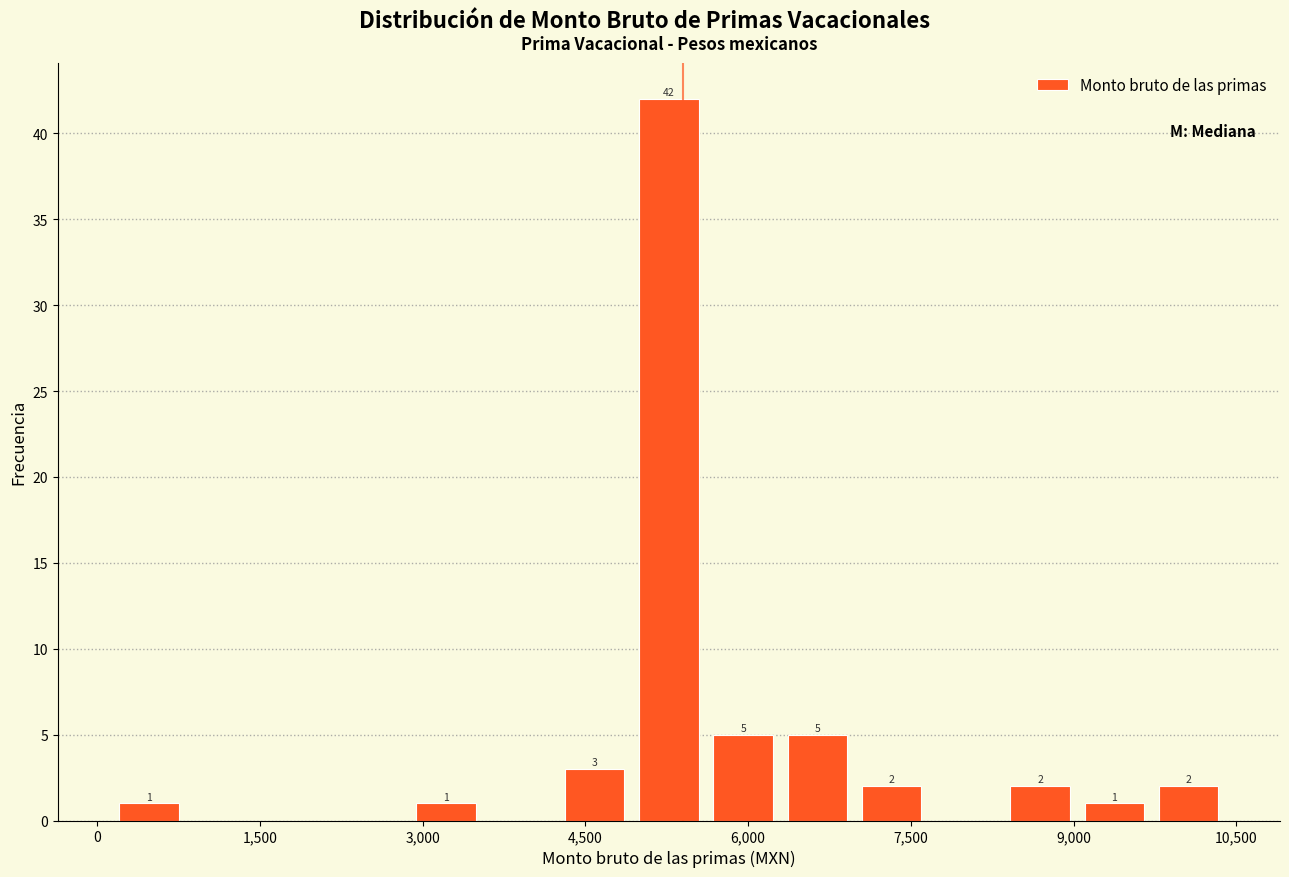

Around what value on the x-axis is the tallest bar? Give the approximate position of its centre, as read against the axis.

5200